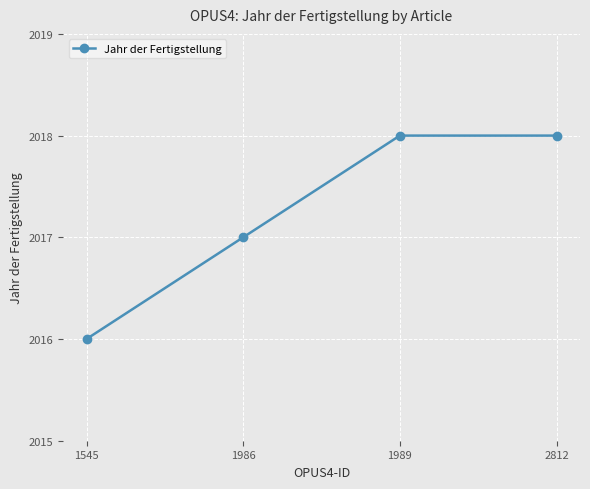

What is the difference between the maximum and minimum values?

2